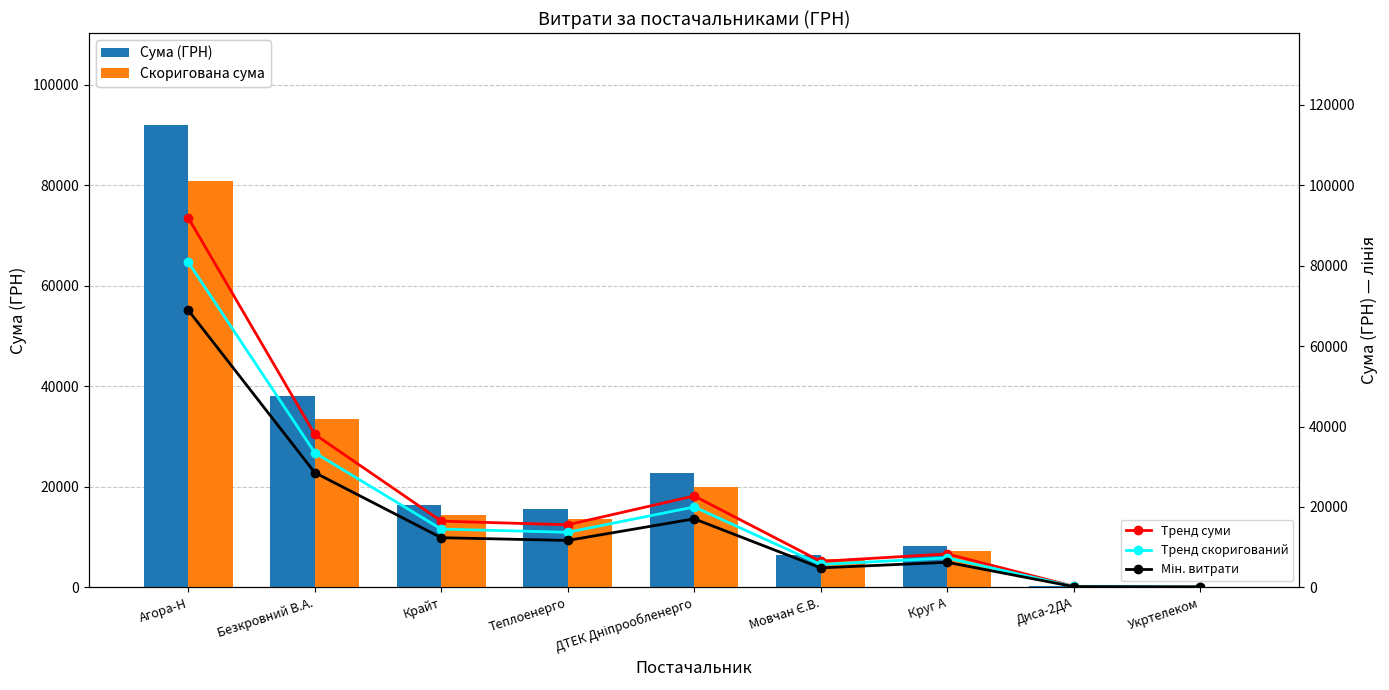

At which label is Тренд скоригований closest to 40498?

Безкровний В.А.